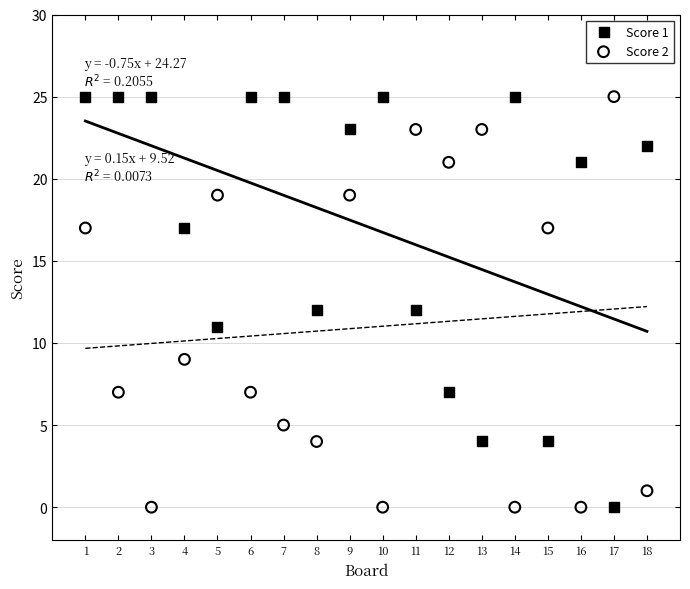

What is the X range (max minus min) for the scatter plot?

17